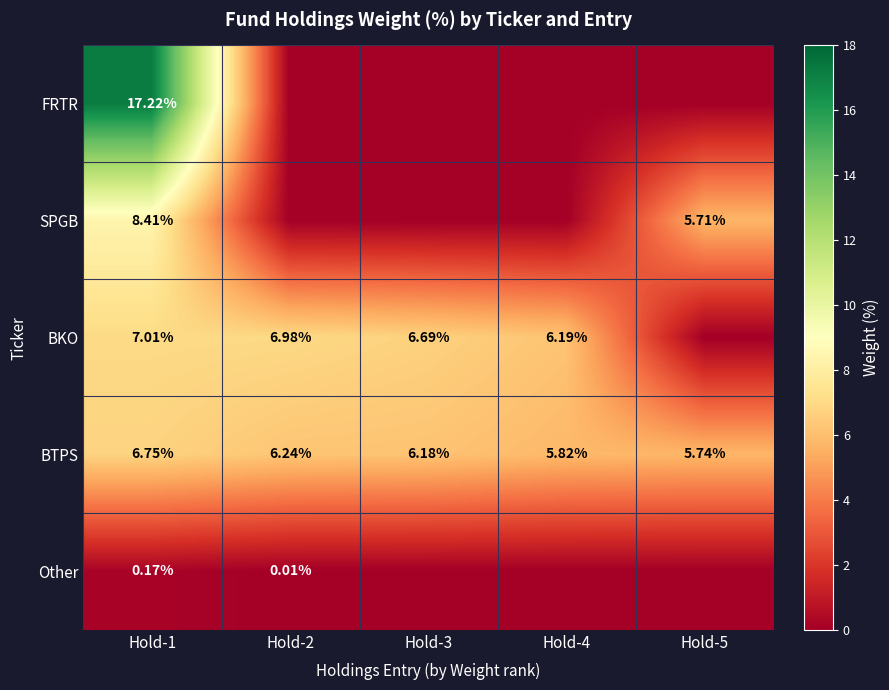

Which has a higher value, Hold-5 or Hold-2?

Hold-5